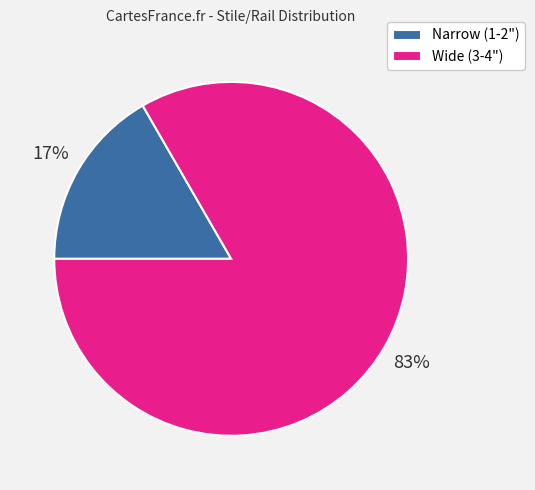

What is the smallest slice in the pie chart?

Narrow (1-2")